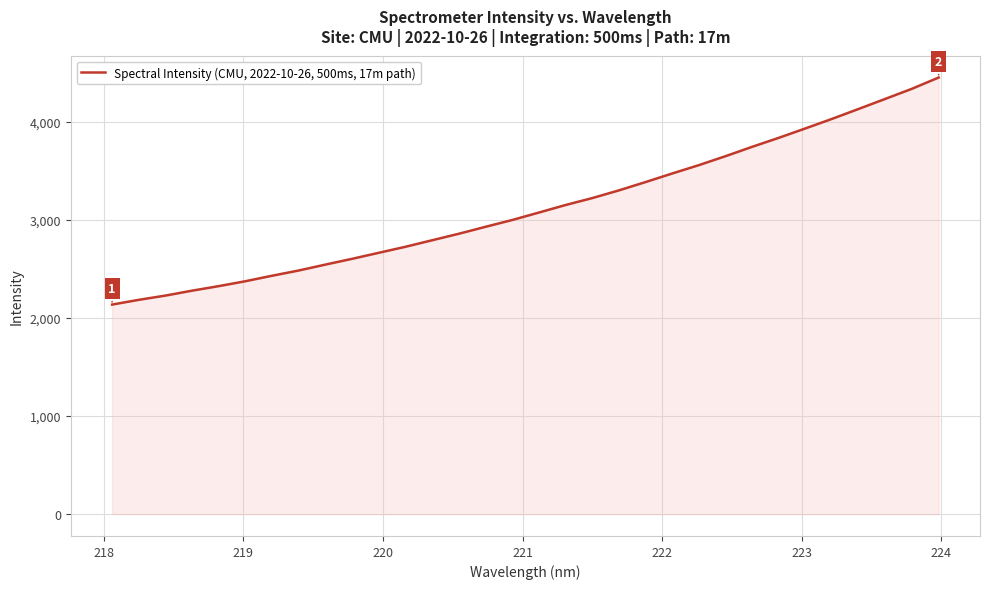

What is the smallest value displayed?

2135.2